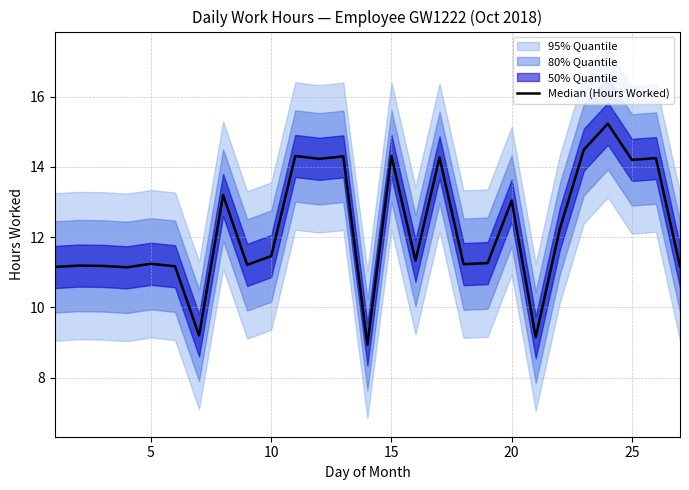

What is the difference between the maximum and second lowest values?

6.1